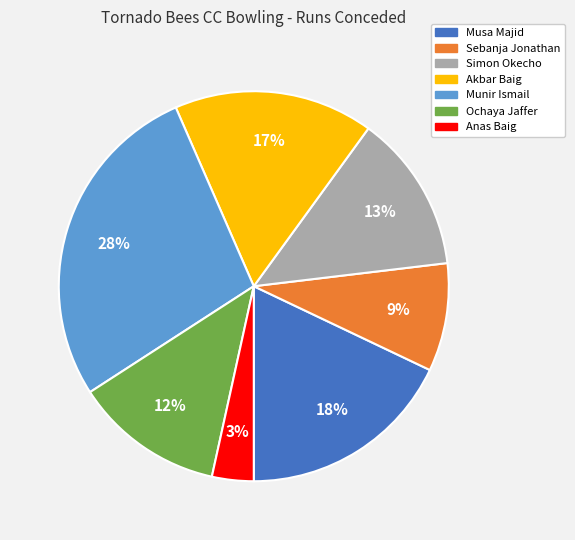

Is it true that Musa Majid is 18% of the pie?

True